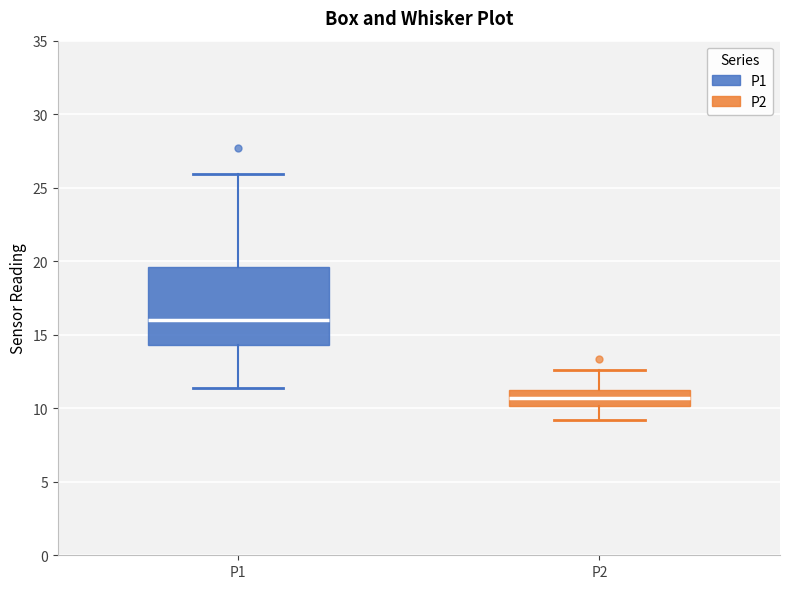

Reading left to right, read every box against the y-axis: the position of its median line, the range the box covers, and the ends of its whiskers. The values are not printed on the chart, so give them approximately, as read against the axis.

P1: median 16.0, box 14.5 to 19.5, whiskers 11.5 to 26.0
P2: median 10.5, box 10.0 to 11.0, whiskers 9.0 to 12.5